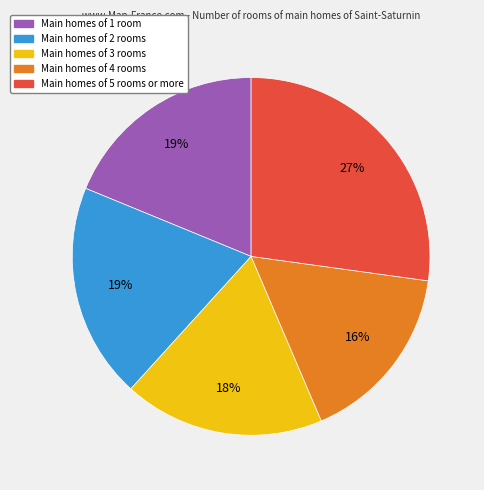

To the nearest percent, what is the difference between the largest and smallest slice percentages?

11%